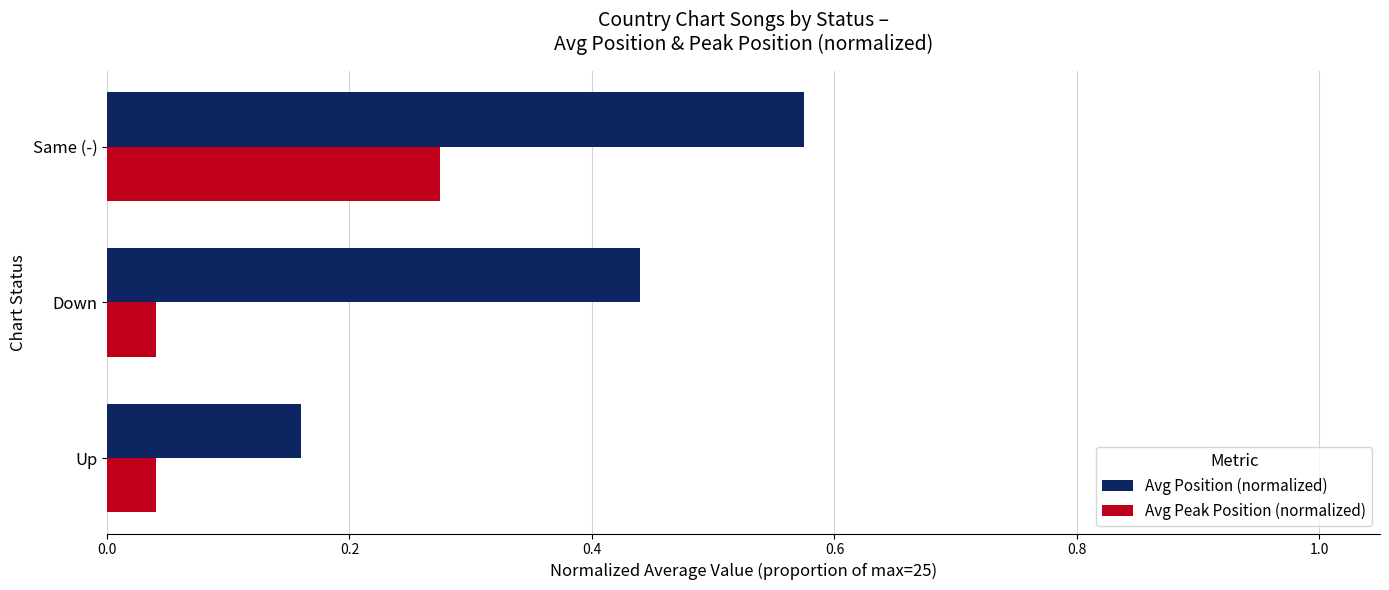

Which series changed the most between Up and Down?

Avg Position (normalized)